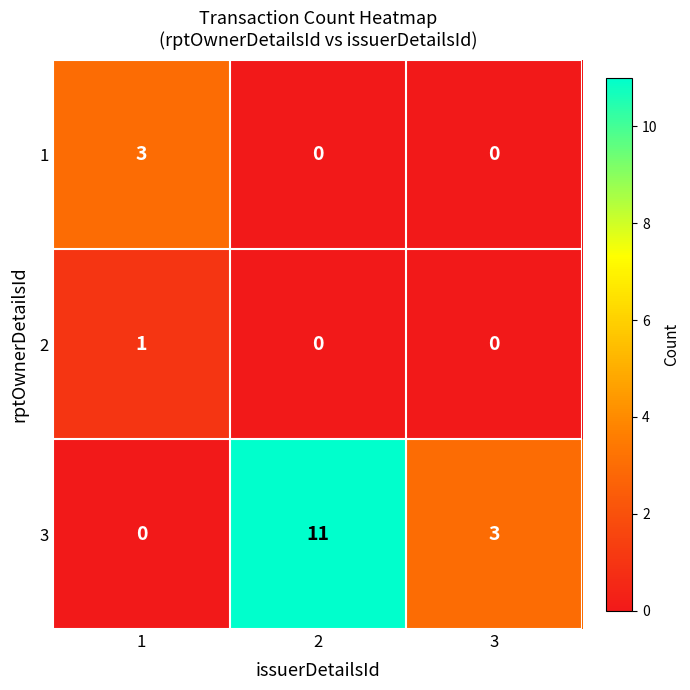

The value of 2 at 2 is 0. True or false?

True